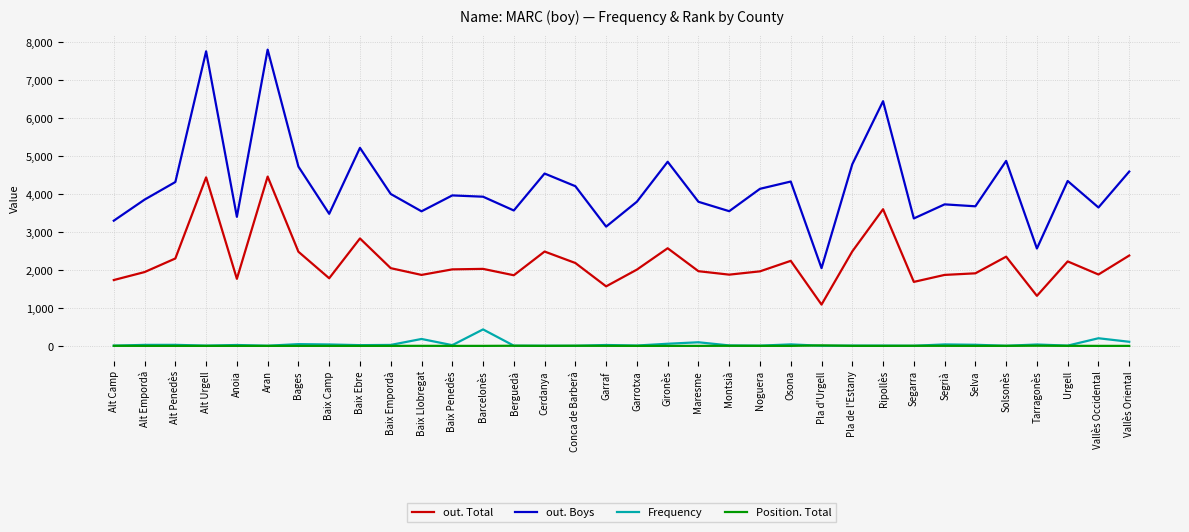

What is the difference between the maximum and second lowest values in the Frequency series?

431